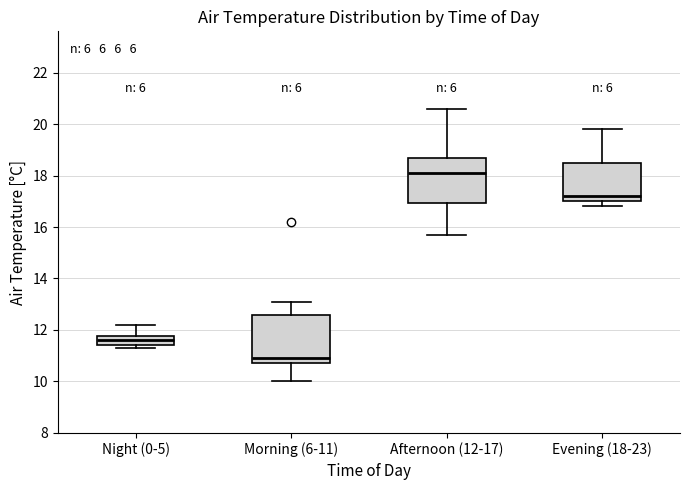

Reading left to right, read every box against the y-axis: the position of its median line, the range the box covers, and the ends of its whiskers. The values are not printed on the chart, so give them approximately, as read against the axis.

Night (0-5): median 11.6, box 11.4 to 11.8, whiskers 11.4 (just below the box's lower edge) to 12.2
Morning (6-11): median 11.0, box 10.8 to 12.6, whiskers 10.0 to 13.2
Afternoon (12-17): median 18.2, box 17.0 to 18.6, whiskers 15.8 to 20.6
Evening (18-23): median 17.2, box 17.0 to 18.6, whiskers 16.8 to 19.8